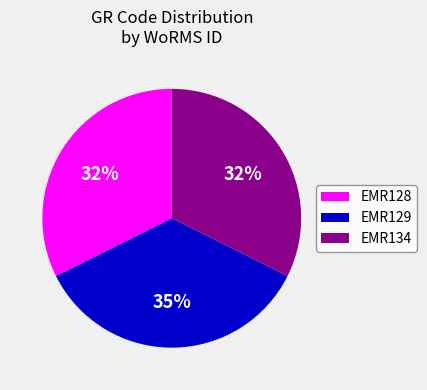

Which has a higher value, EMR128 or EMR129?

EMR129